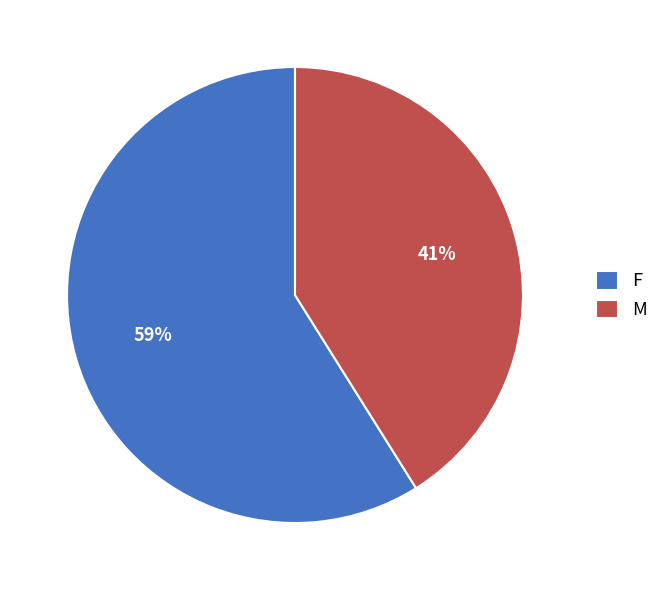

What percentage is the M slice, to the nearest percent?

41%